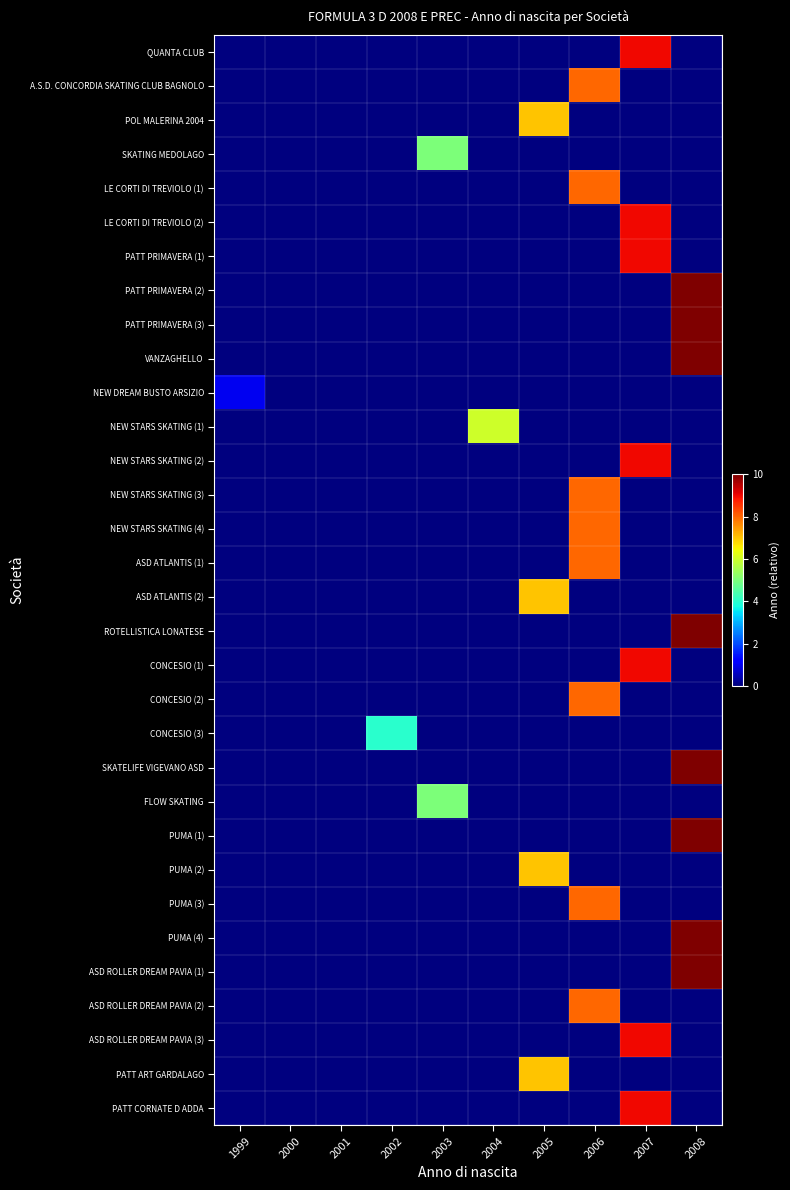

How many data points does each series have?

10